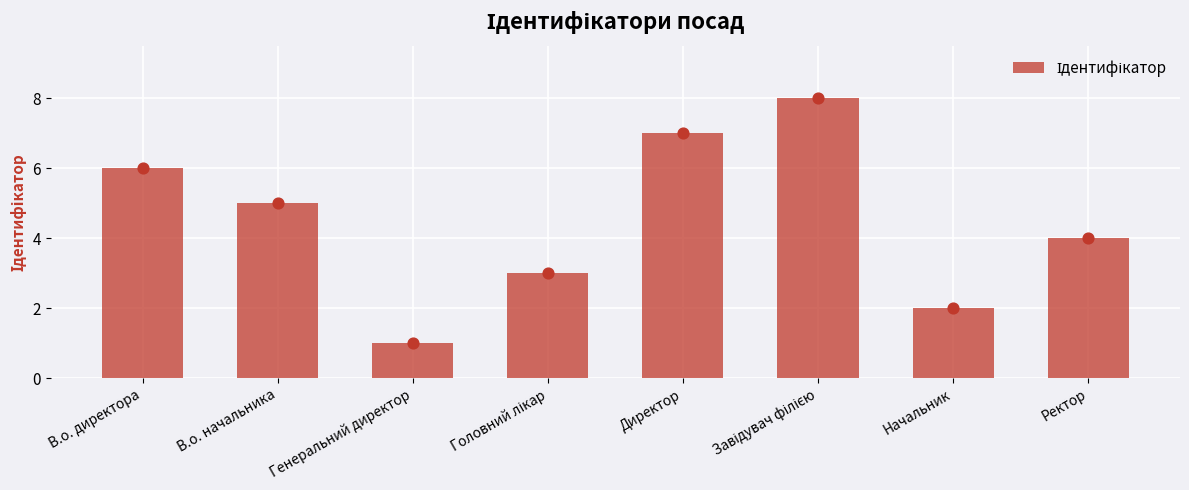

Approximately how many times larger is the value at В.о. директора compared to Ректор?

1.5